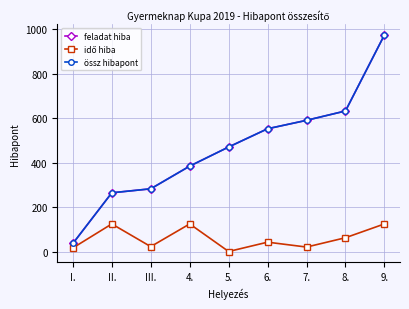

How many lines are shown in the chart?

3